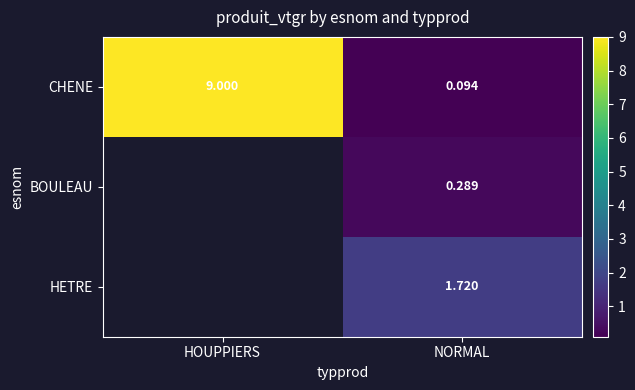

At NORMAL, list the series in order from smallest to largest.

CHENE, BOULEAU, HETRE